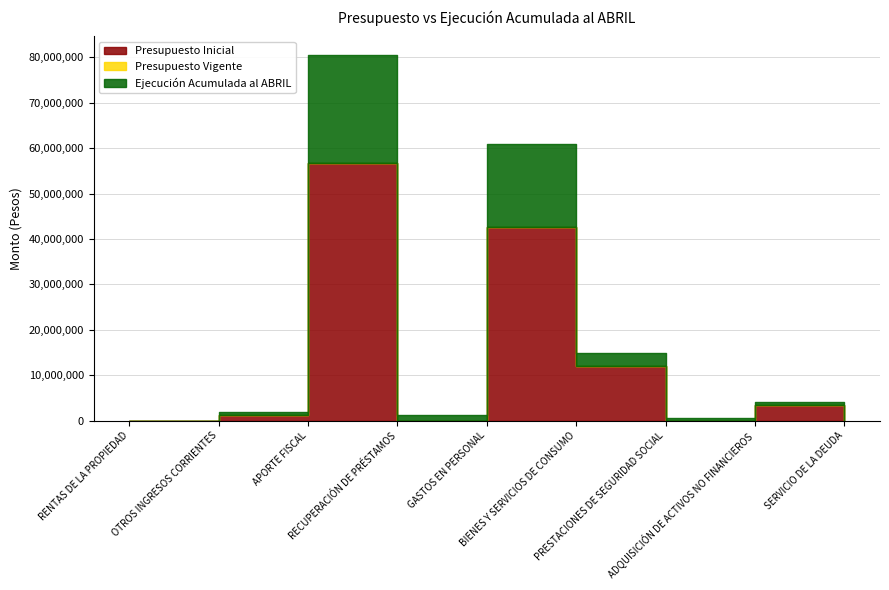

What is the label of the 1st point from the right?

SERVICIO DE LA DEUDA